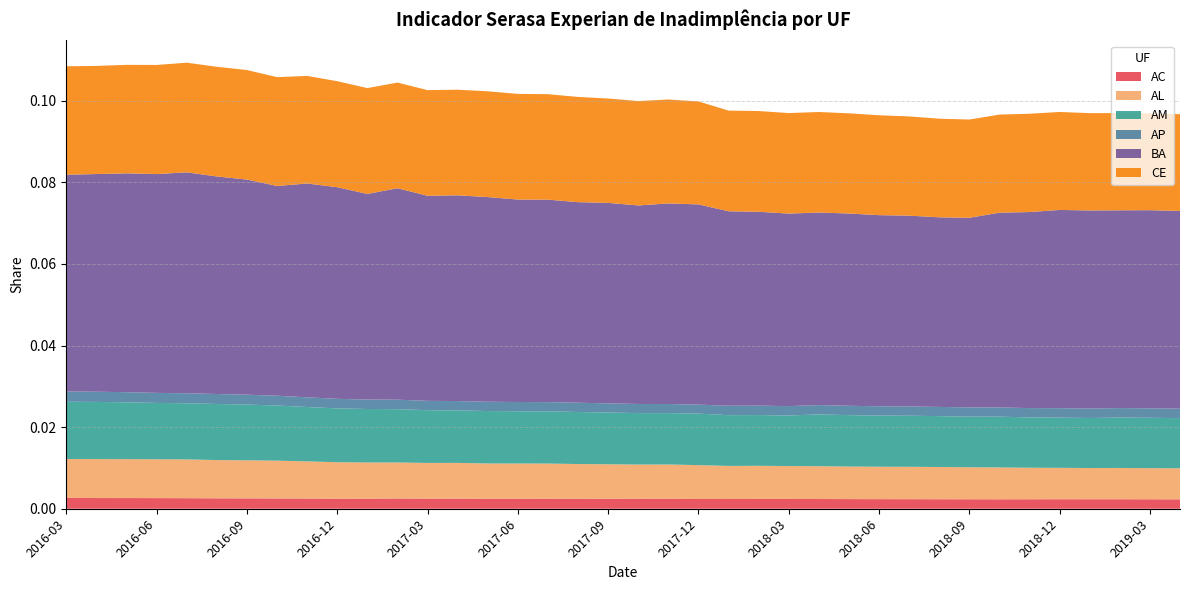

Reading left to right, transcribe all the data shown in this chart.

AC: 0.0	0.0	0.0	0.0	0.0	0.0	0.0	0.0	0.0	0.0	0.0	0.0	0.0	0.0	0.0	0.0	0.0	0.0	0.0	0.0	0.0	0.0	0.0	0.0	0.0	0.0	0.0	0.0	0.0	0.0	0.0	0.0	0.0	0.0	0.0	0.0	0.0	0.0
AL: 0.0	0.0	0.0	0.0	0.0	0.0	0.0	0.0	0.0	0.0	0.0	0.0	0.0	0.0	0.0	0.0	0.0	0.0	0.0	0.0	0.0	0.0	0.0	0.0	0.0	0.0	0.0	0.0	0.0	0.0	0.0	0.0	0.0	0.0	0.0	0.0	0.0	0.0
AM: 0.0	0.0	0.0	0.0	0.0	0.0	0.0	0.0	0.0	0.0	0.0	0.0	0.0	0.0	0.0	0.0	0.0	0.0	0.0	0.0	0.0	0.0	0.0	0.0	0.0	0.0	0.0	0.0	0.0	0.0	0.0	0.0	0.0	0.0	0.0	0.0	0.0	0.0
AP: 0.0	0.0	0.0	0.0	0.0	0.0	0.0	0.0	0.0	0.0	0.0	0.0	0.0	0.0	0.0	0.0	0.0	0.0	0.0	0.0	0.0	0.0	0.0	0.0	0.0	0.0	0.0	0.0	0.0	0.0	0.0	0.0	0.0	0.0	0.0	0.0	0.0	0.0
BA: 0.1	0.1	0.1	0.1	0.1	0.1	0.1	0.1	0.1	0.1	0.1	0.1	0.1	0.1	0.1	0.0	0.0	0.0	0.0	0.0	0.0	0.0	0.0	0.0	0.0	0.0	0.0	0.0	0.0	0.0	0.0	0.0	0.0	0.0	0.0	0.0	0.0	0.0
CE: 0.0	0.0	0.0	0.0	0.0	0.0	0.0	0.0	0.0	0.0	0.0	0.0	0.0	0.0	0.0	0.0	0.0	0.0	0.0	0.0	0.0	0.0	0.0	0.0	0.0	0.0	0.0	0.0	0.0	0.0	0.0	0.0	0.0	0.0	0.0	0.0	0.0	0.0